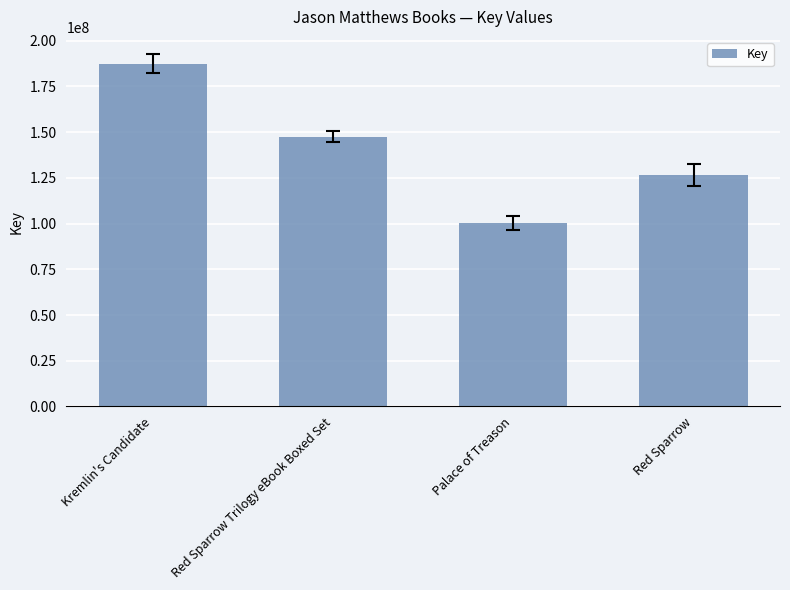

Rank the categories by value from lowest to highest.

Palace of Treason, Red Sparrow, Red Sparrow Trilogy eBook Boxed Set, Kremlin's Candidate